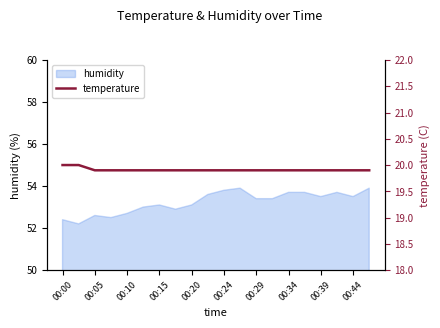

What is the lowest value of the humidity series?

52.2